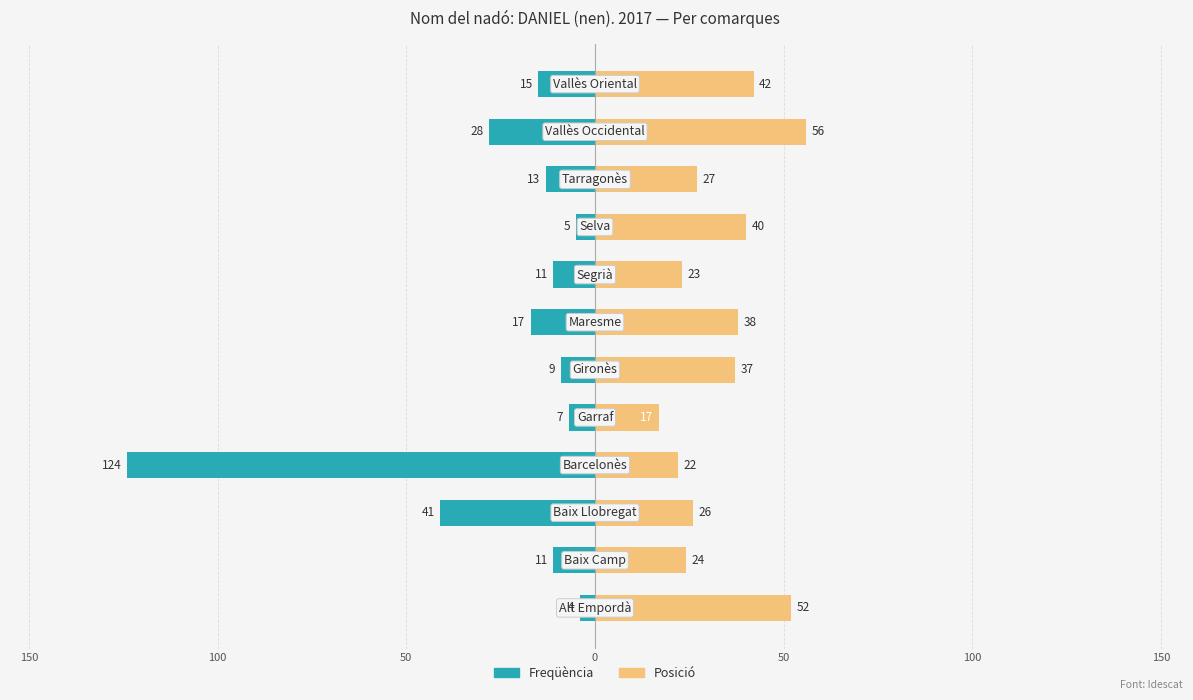

Reading left to right, what are all the values shown in this chart?

Freqüència: -4	-11	-41	-124	-7	-9	-17	-11	-5	-13	-28	-15
Posició: 52	24	26	22	17	37	38	23	40	27	56	42